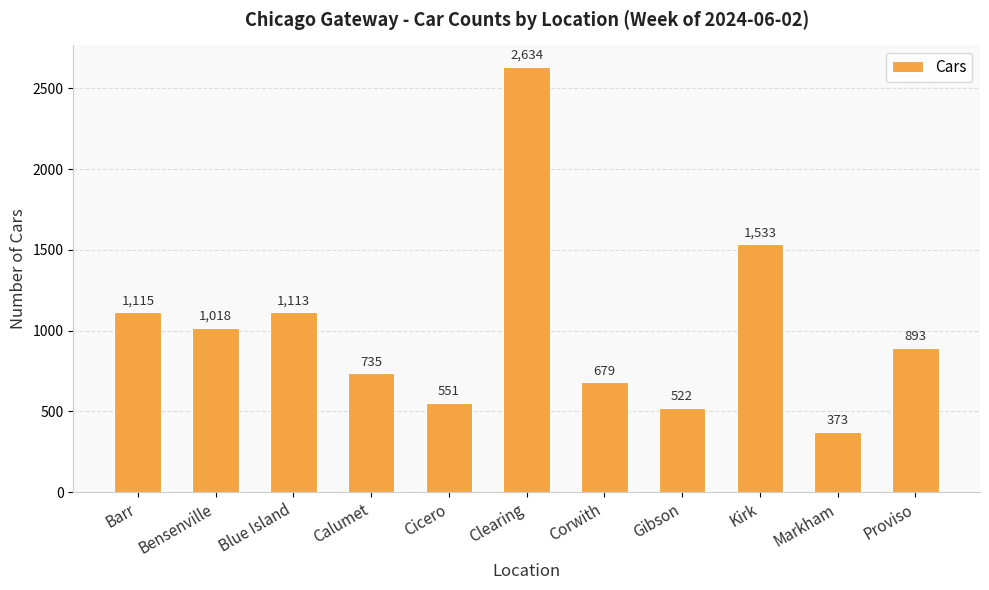

What value does the data have at Bensenville, to the nearest 50?

1000